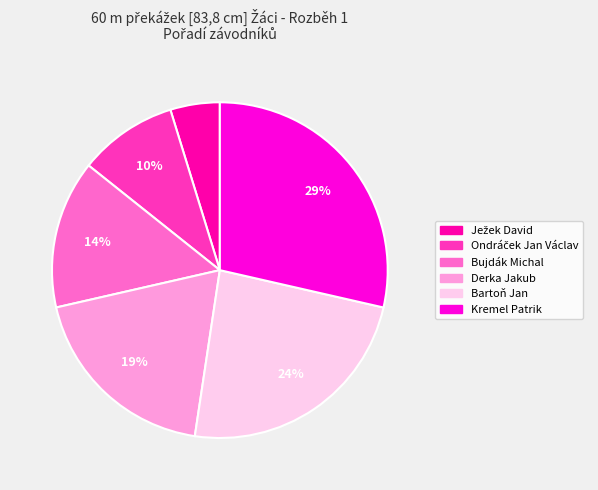

To the nearest percent, what is the average slice percentage?

17%